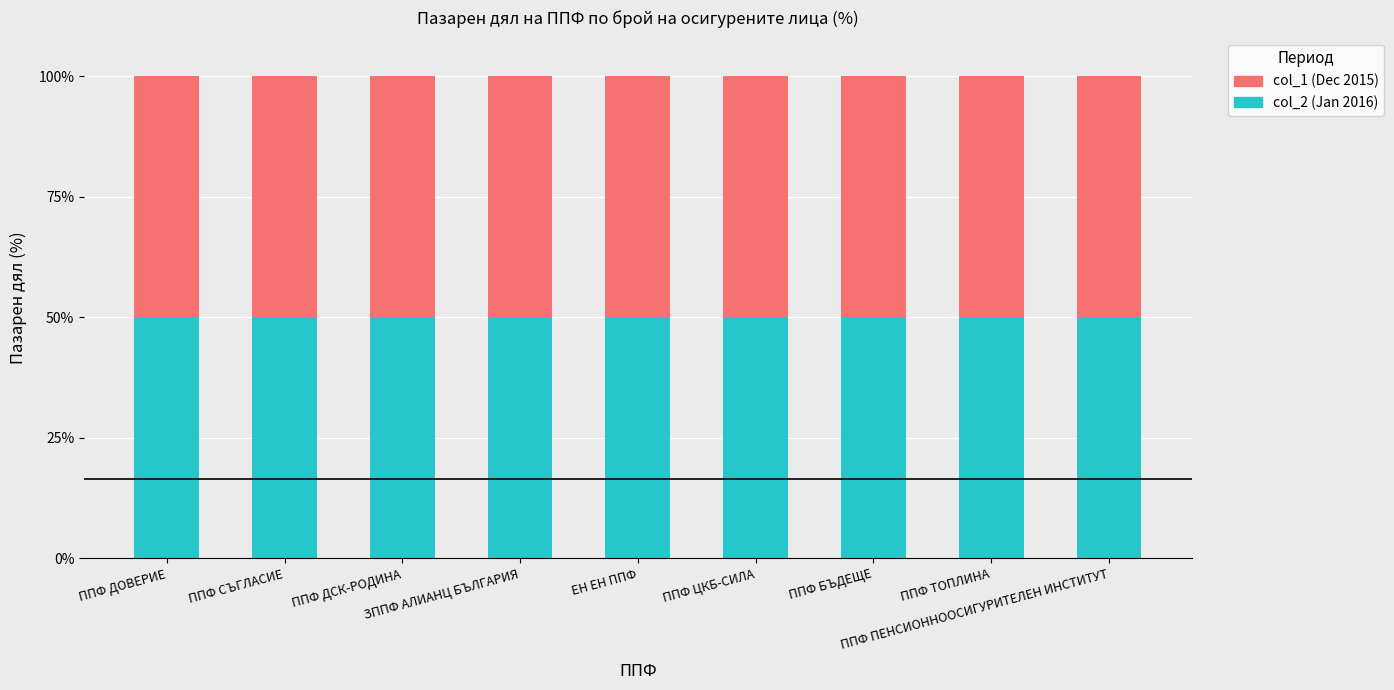

Are the bars grouped side by side (vs. stacked)?

No